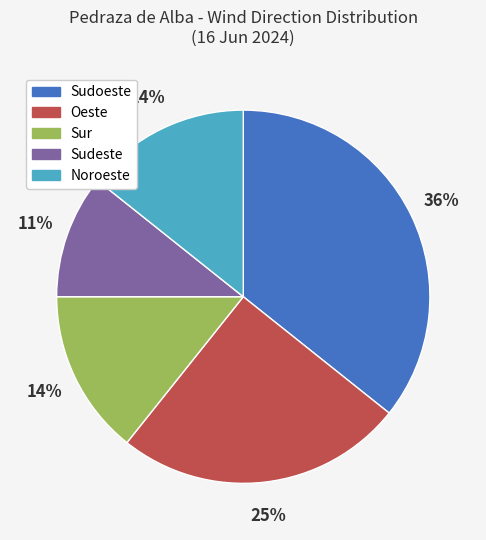

Is there any slice that represents more than half of the pie?

No